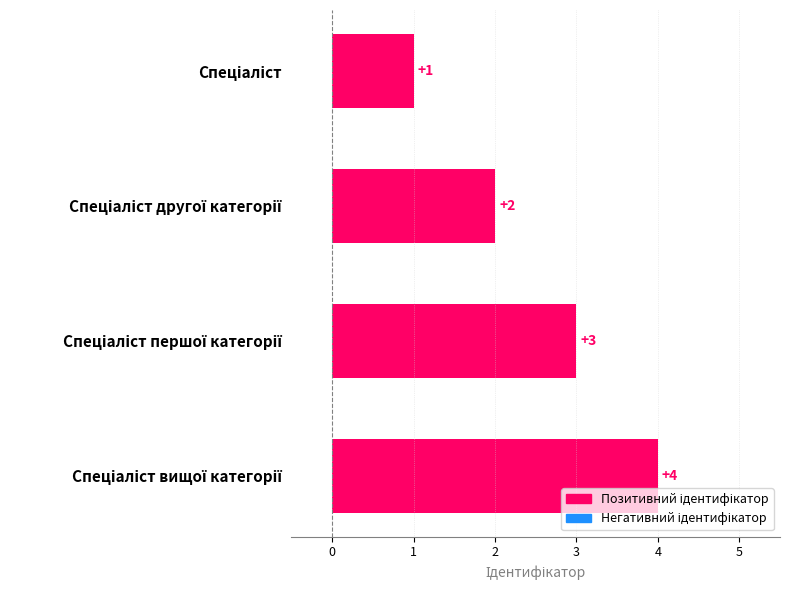

What is the sum of all values?

10